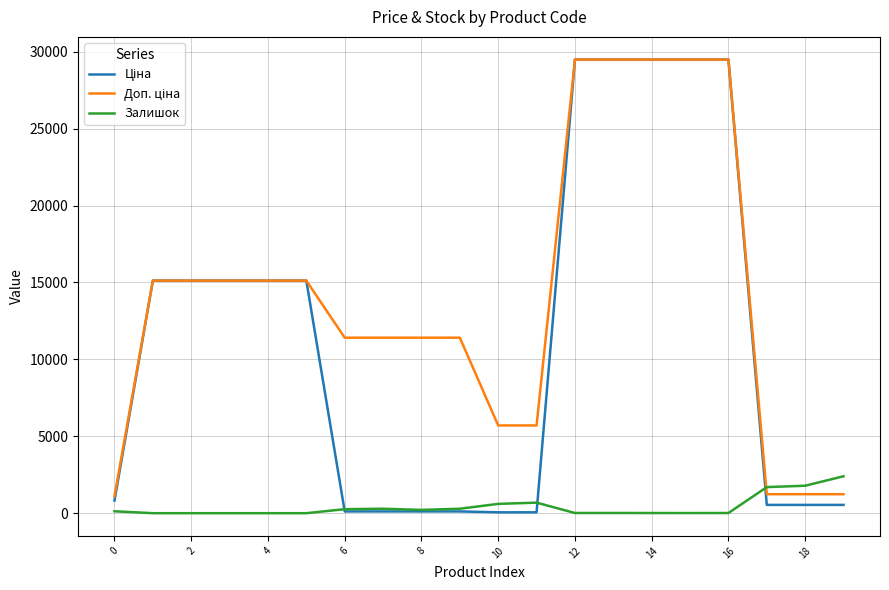

What is the maximum value shown in the chart?

29491.5